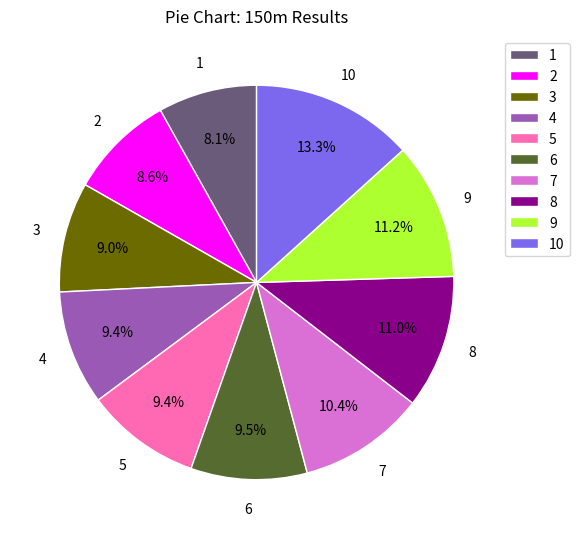

Which category has the biggest portion of the pie?

10